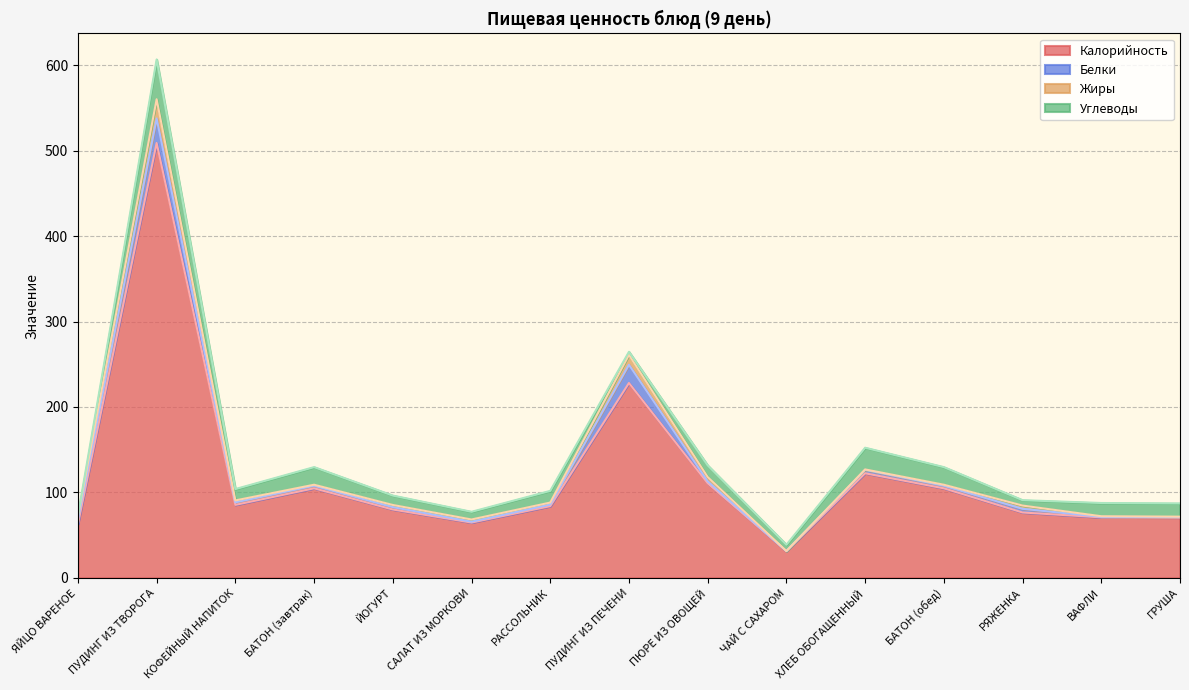

At how many categories does at least one series exceed 215?

2